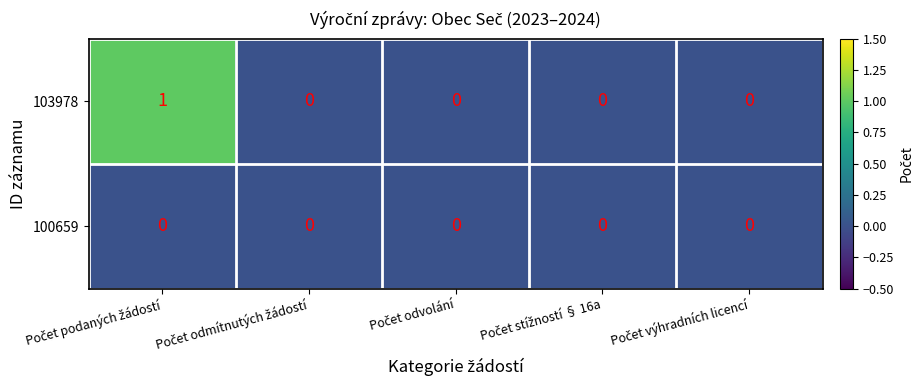

Reading right to left, list all the values displayed in this chart.

103978: 0	0	0	0	1
100659: 0	0	0	0	0